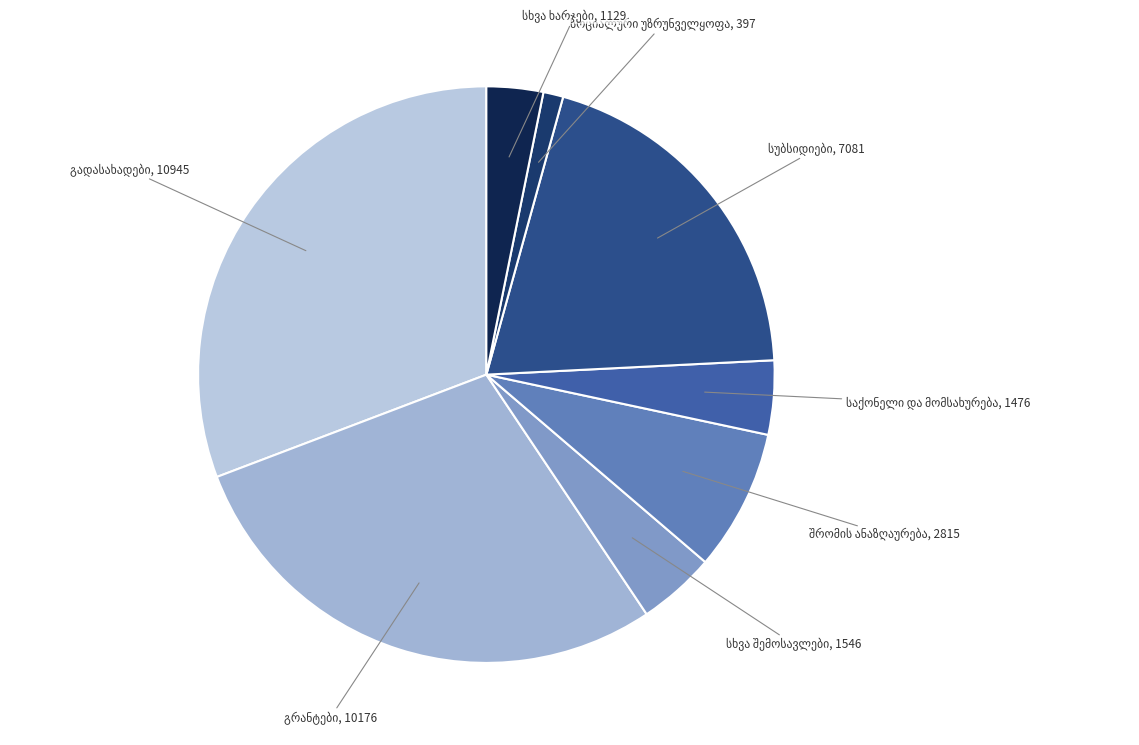

Does any single category account for the majority?

No